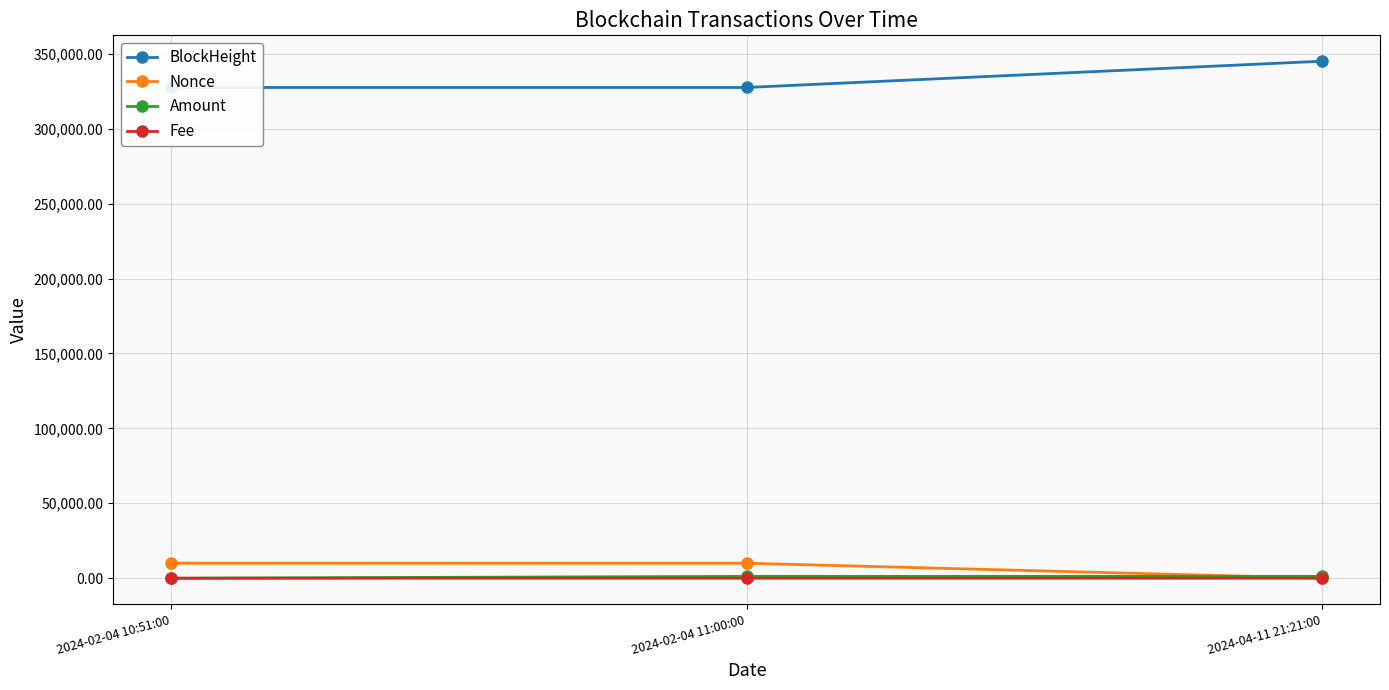

Reading right to left, extract all data points from this chart.

BlockHeight: 345014.0	327471.0	327468.0
Nonce: 0.0	10032.0	10031.0
Amount: 1250.7	1248.7	3.0
Fee: 0.0	0.2	0.2